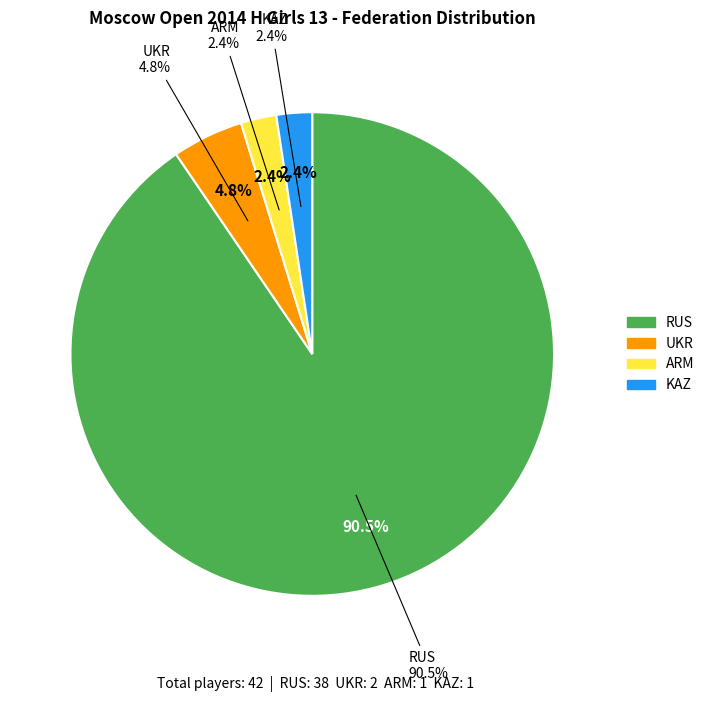

Approximately how many times larger is the value at RUS compared to ARM?

38.0